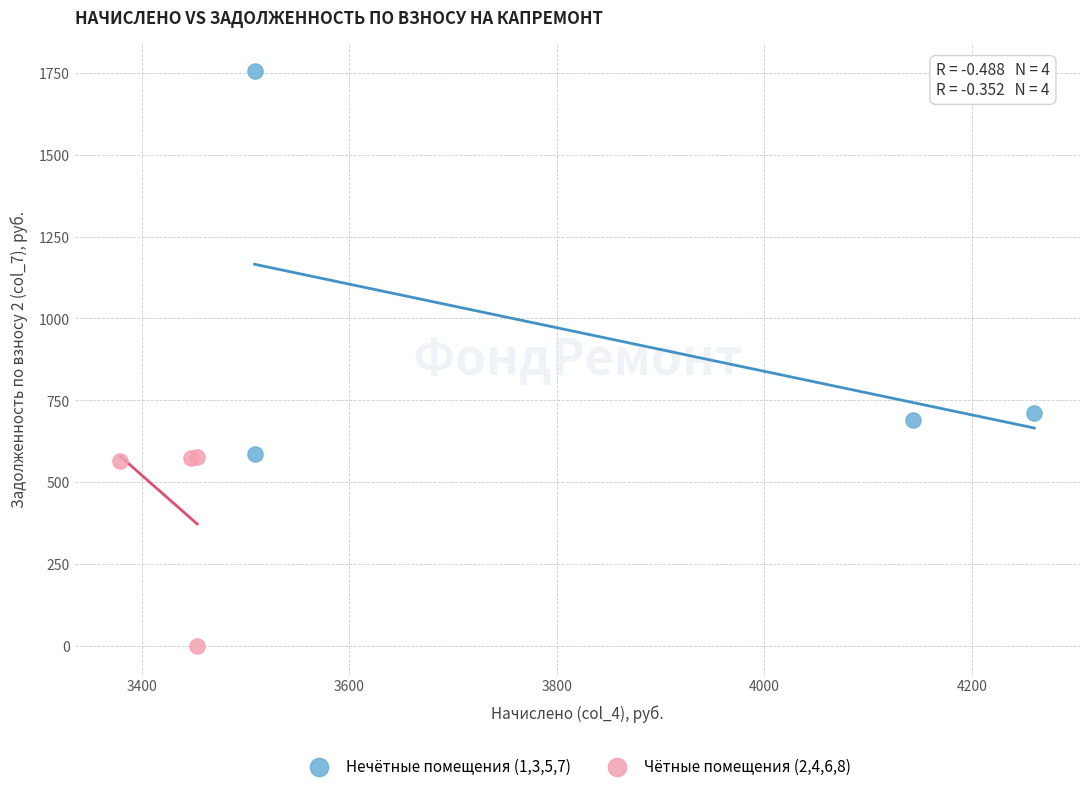

Which series has the largest Y range (max minus min)?

Нечётные помещения (1,3,5,7)